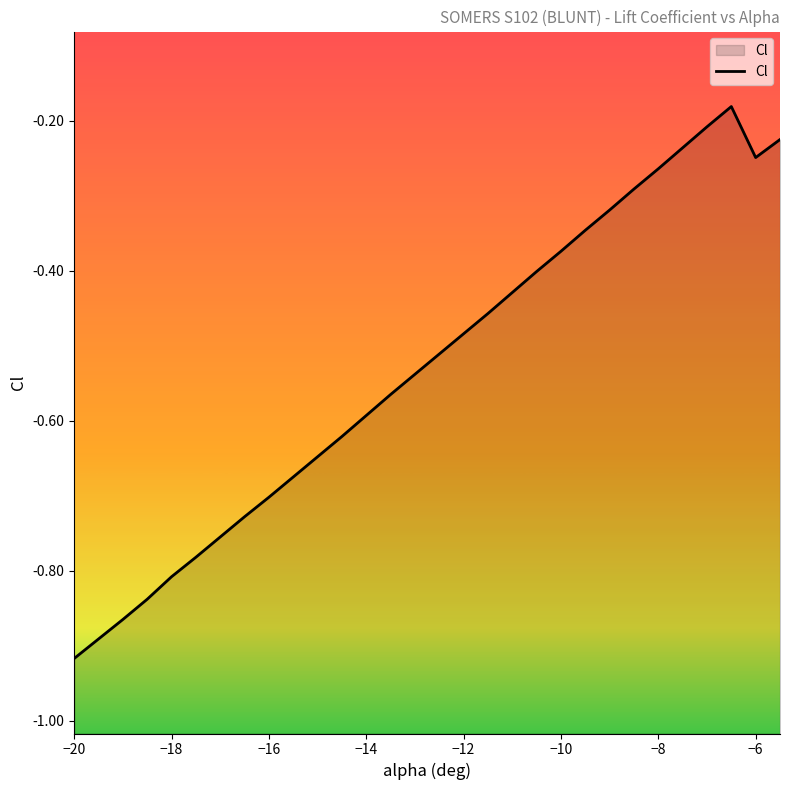

How many interior local valleys (lower than both neighbors) does the data have?

1